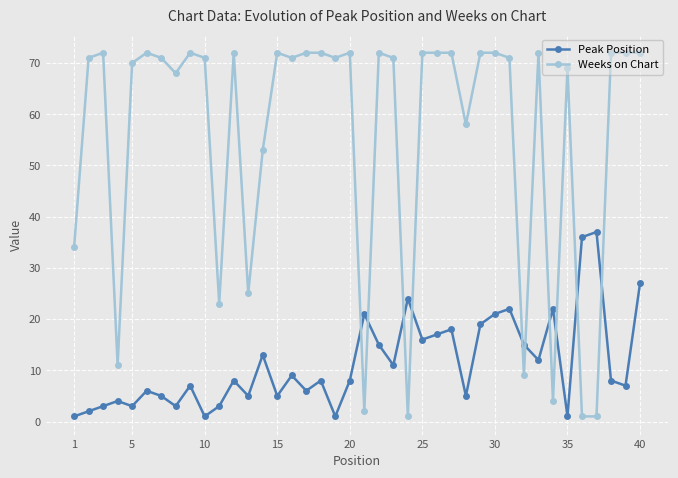

True or false: Peak Position and Weeks on Chart cross at least once.

True